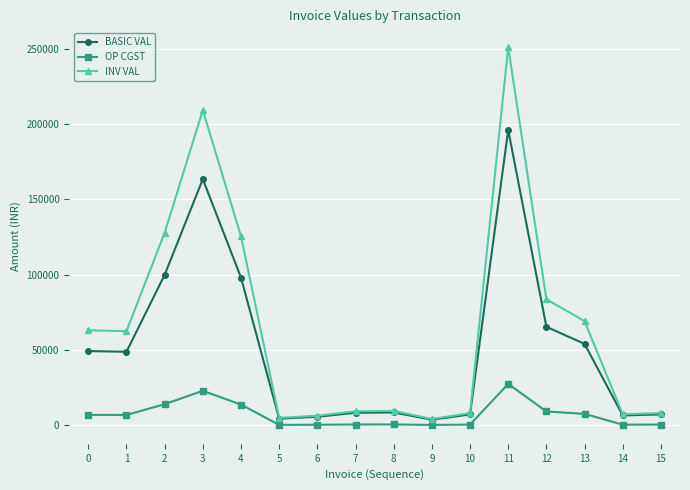

True or false: INV VAL has more than 2 interior local peaks.

True